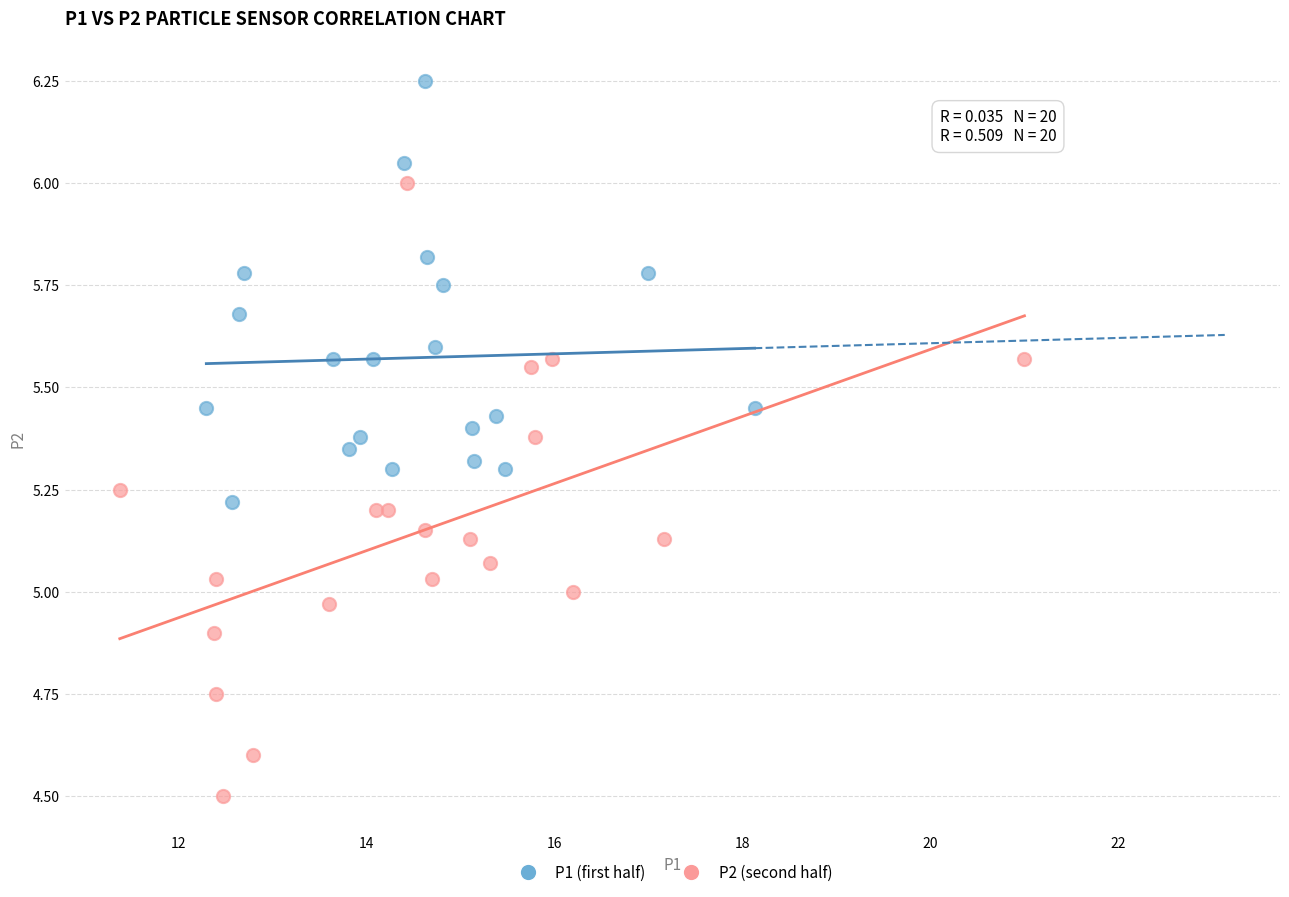

Which series contains the highest Y value?

P1 (first half)